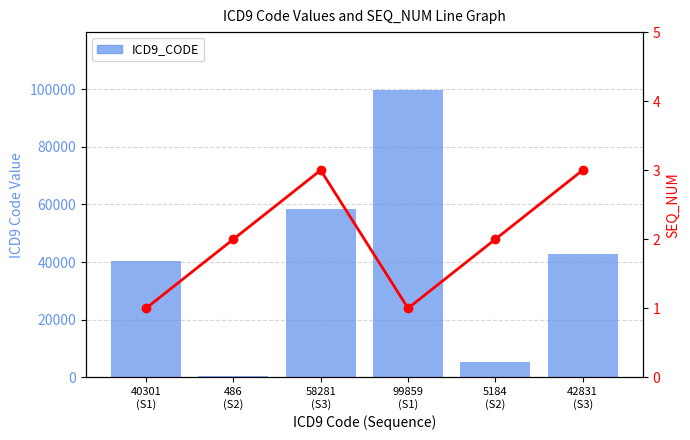

Which series changed the most between 58281
(S3) and 42831
(S3)?

ICD9_CODE